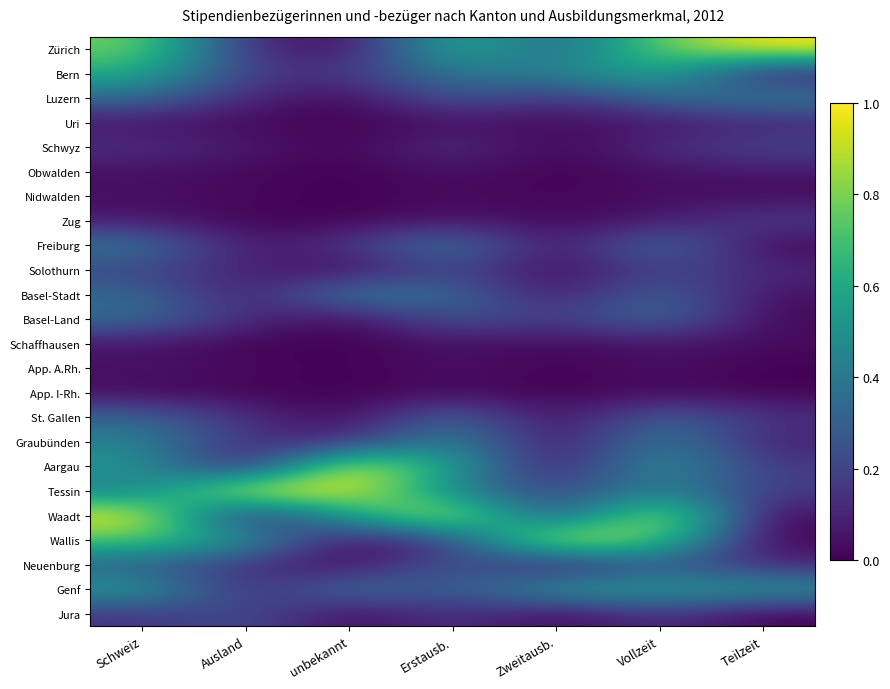

How many series are shown in this chart?

24